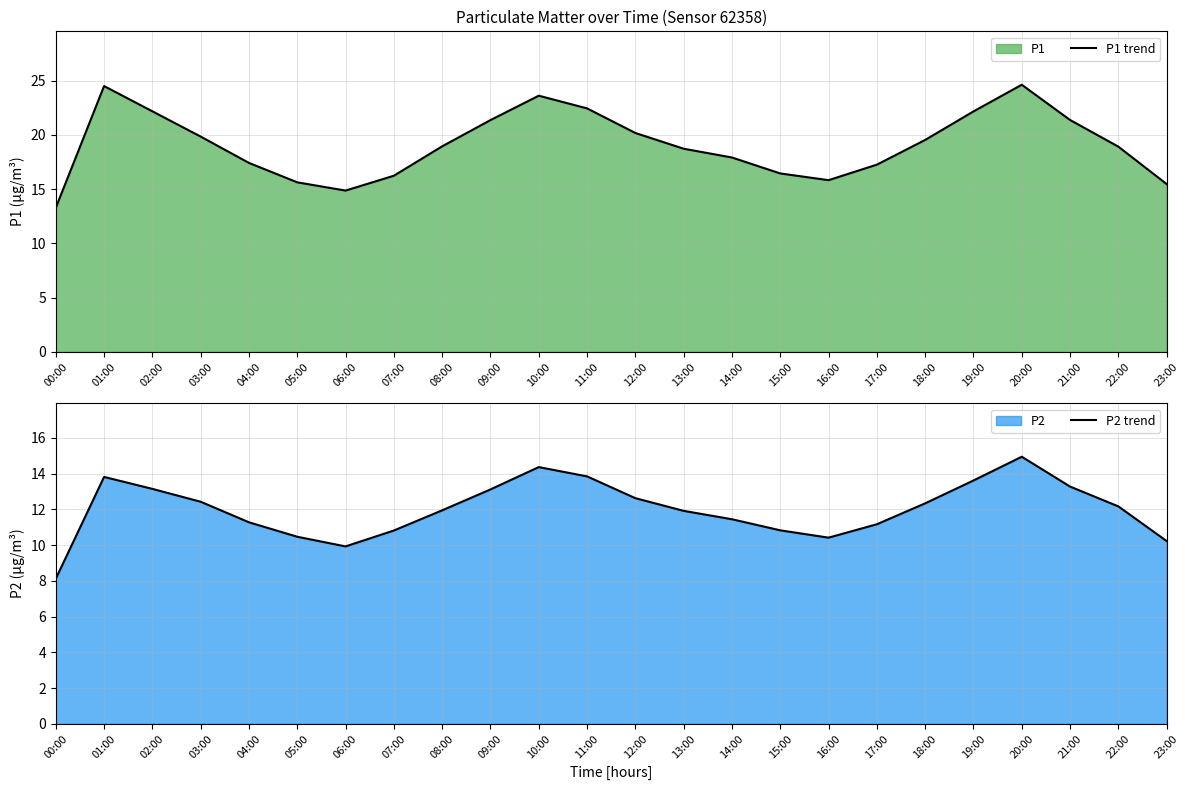

What is the label of the 4th point from the left?

03:00